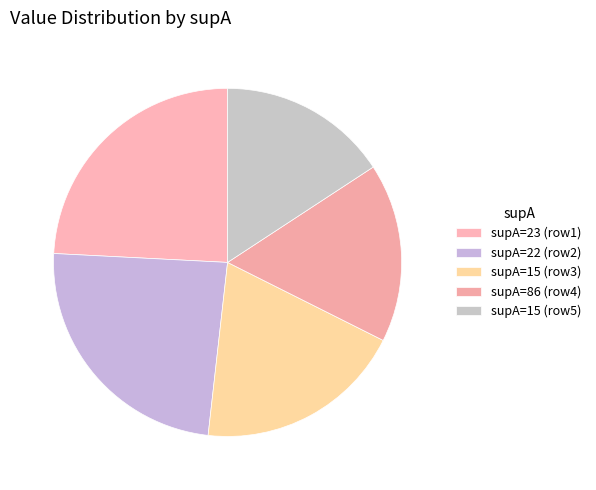

Is there any slice that represents more than half of the pie?

No